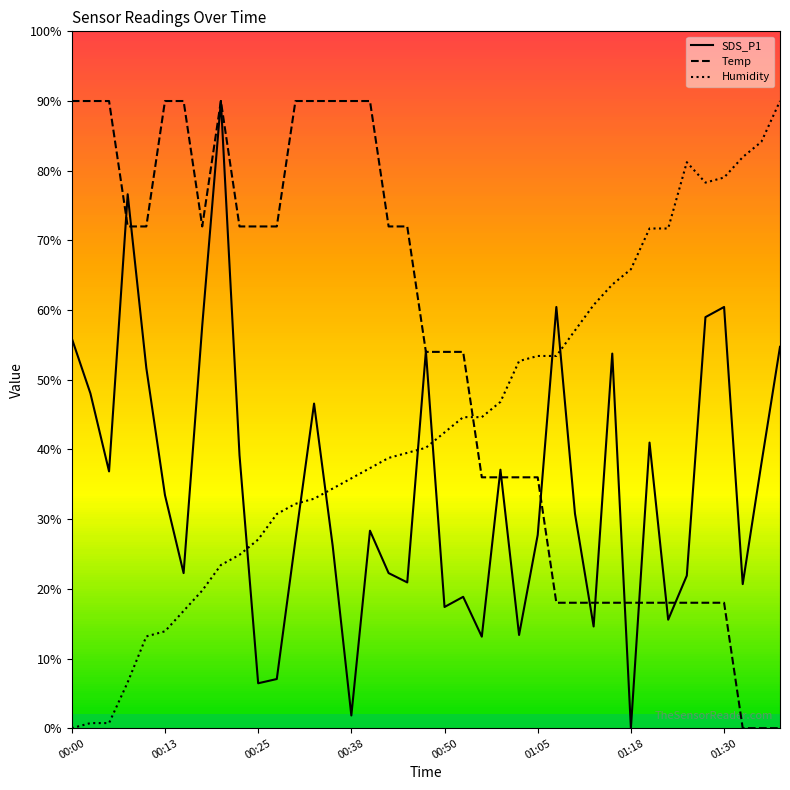

Reading left to right, transcribe all the data shown in this chart.

SDS_P1: 11.2	9.6	7.4	15.3	10.3	6.7	4.5	11.6	18.0	7.8	1.3	1.4	5.4	9.3	5.2	0.4	5.7	4.5	4.2	10.8	3.5	3.8	2.6	7.4	2.7	5.5	12.1	6.2	2.9	10.8	0.0	8.2	3.1	4.4	11.8	12.1	4.1	7.6	10.9
Temp: 18.0	18.0	18.0	14.4	14.4	18.0	18.0	14.4	18.0	14.4	14.4	14.4	18.0	18.0	18.0	18.0	18.0	14.4	14.4	10.8	10.8	10.8	7.2	7.2	7.2	7.2	3.6	3.6	3.6	3.6	3.6	3.6	3.6	3.6	3.6	3.6	0.0	0.0	0.0
Humidity: 0.0	0.1	0.1	1.3	2.6	2.8	3.4	4.0	4.7	5.0	5.4	6.1	6.4	6.6	6.9	7.2	7.5	7.8	7.9	8.0	8.5	8.9	8.9	9.4	10.5	10.7	10.7	11.4	12.1	12.7	13.2	14.3	14.3	16.2	15.7	15.8	16.4	16.8	18.0